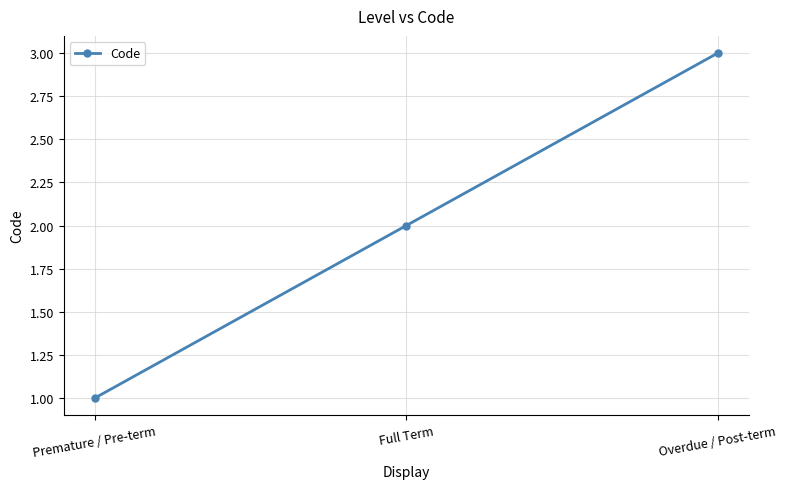

List the labels in order of value, smallest first.

Premature / Pre-term, Full Term, Overdue / Post-term